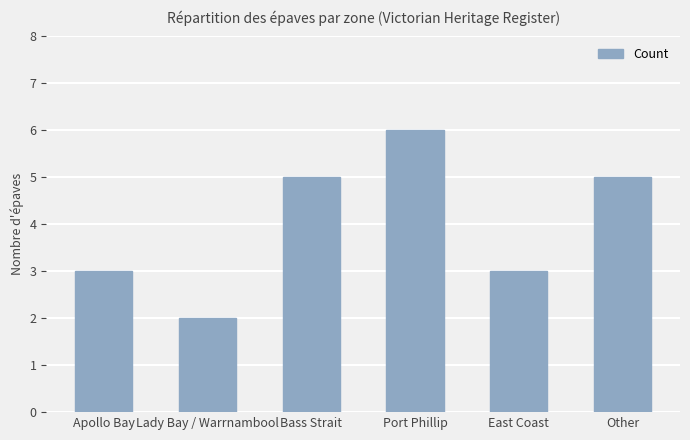

Which label corresponds to the smallest value in the chart?

Lady Bay / Warrnambool